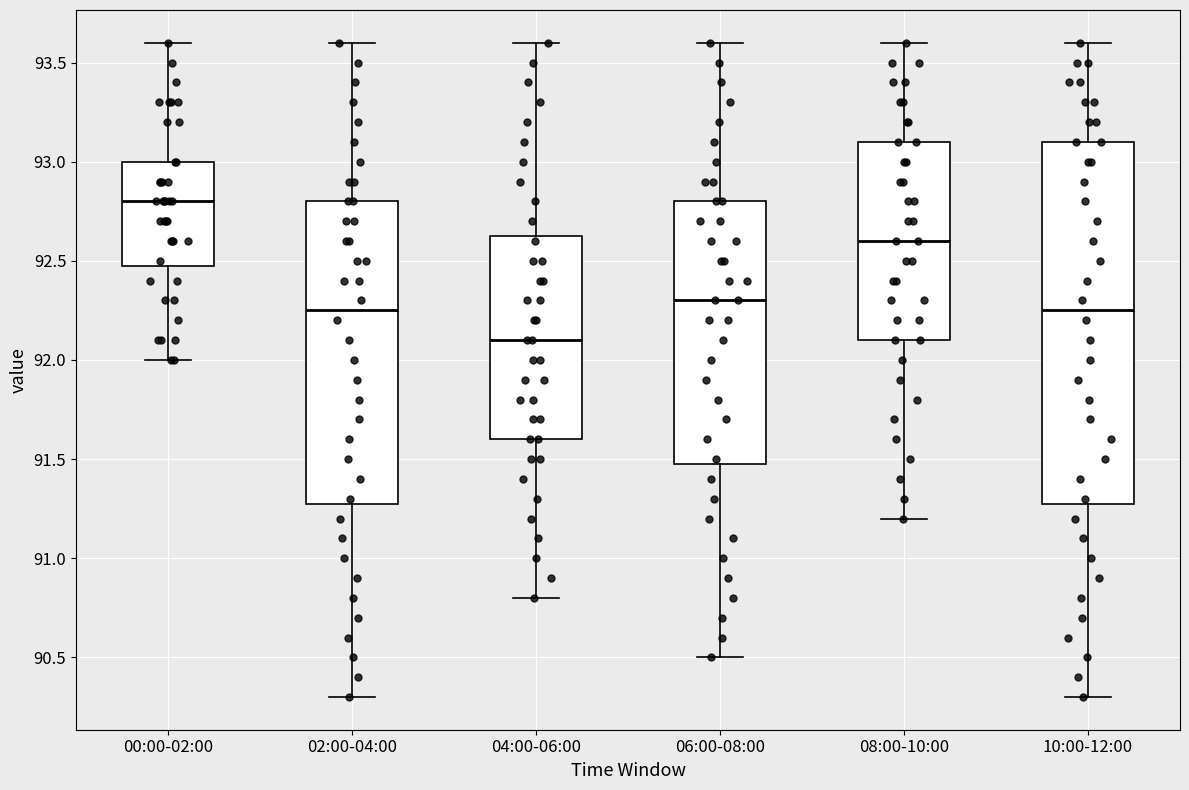

Reading left to right, transcribe this box plot: for each box, give where its median line is, the range the box spans, and where its two whiskers end, as read against the y-axis. The values are not printed on the chart, so give them approximately, as read against the axis.

00:00-02:00: median 92.80, box 92.50 to 93.00, whiskers 92.00 to 93.60
02:00-04:00: median 92.25, box 91.30 to 92.80, whiskers 90.30 to 93.60
04:00-06:00: median 92.10, box 91.60 to 92.65, whiskers 90.80 to 93.60
06:00-08:00: median 92.30, box 91.50 to 92.80, whiskers 90.50 to 93.60
08:00-10:00: median 92.60, box 92.10 to 93.10, whiskers 91.20 to 93.60
10:00-12:00: median 92.25, box 91.30 to 93.10, whiskers 90.30 to 93.60